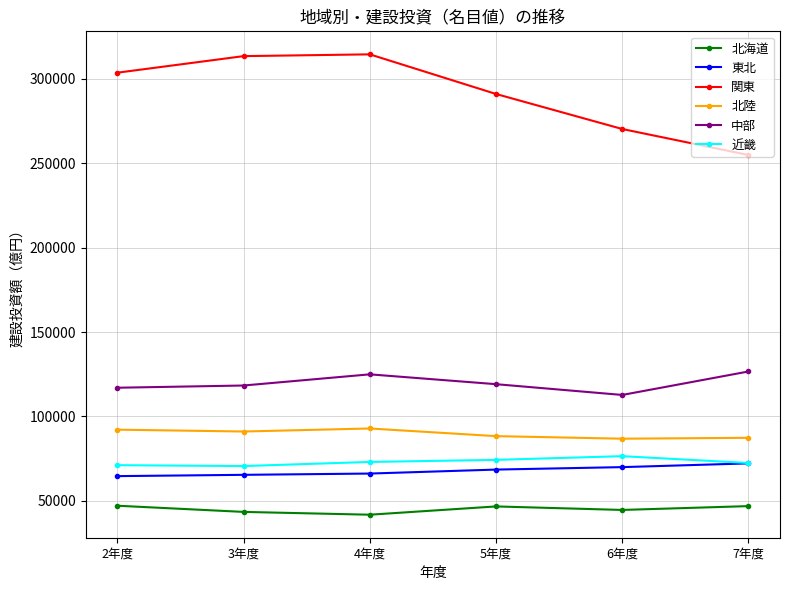

The 東北 series shows 120570 at 5年度. True or false?

False